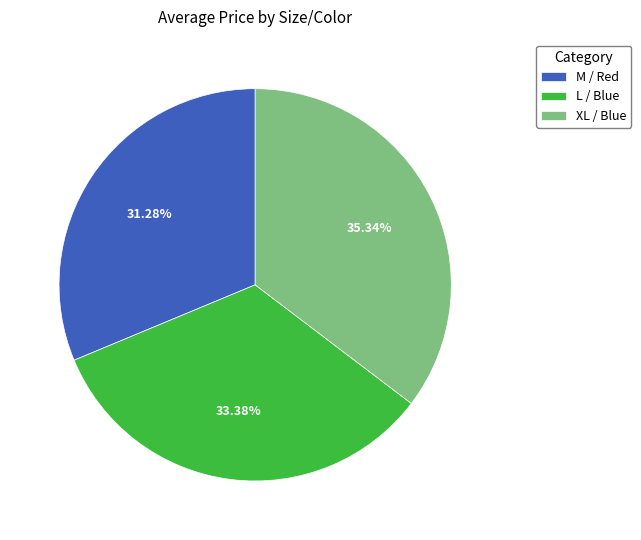

To the nearest percent, what percentage of the pie is L / Blue?

33%